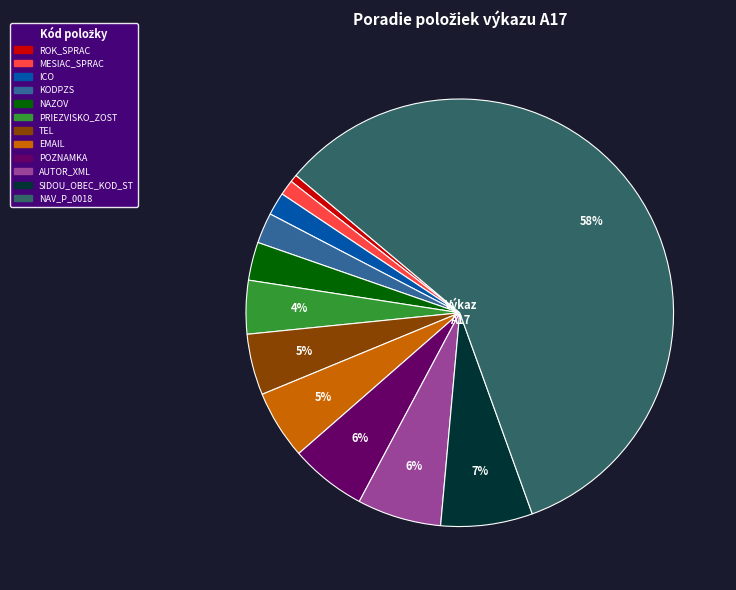

Is it true that NAV_P_0018 is 64% of the pie?

False